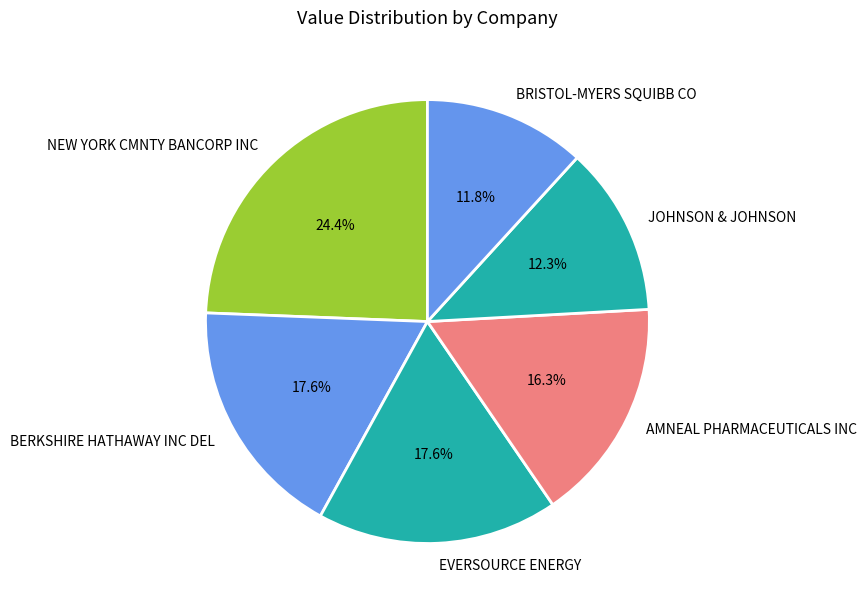

To the nearest percent, what is the average slice percentage?

17%